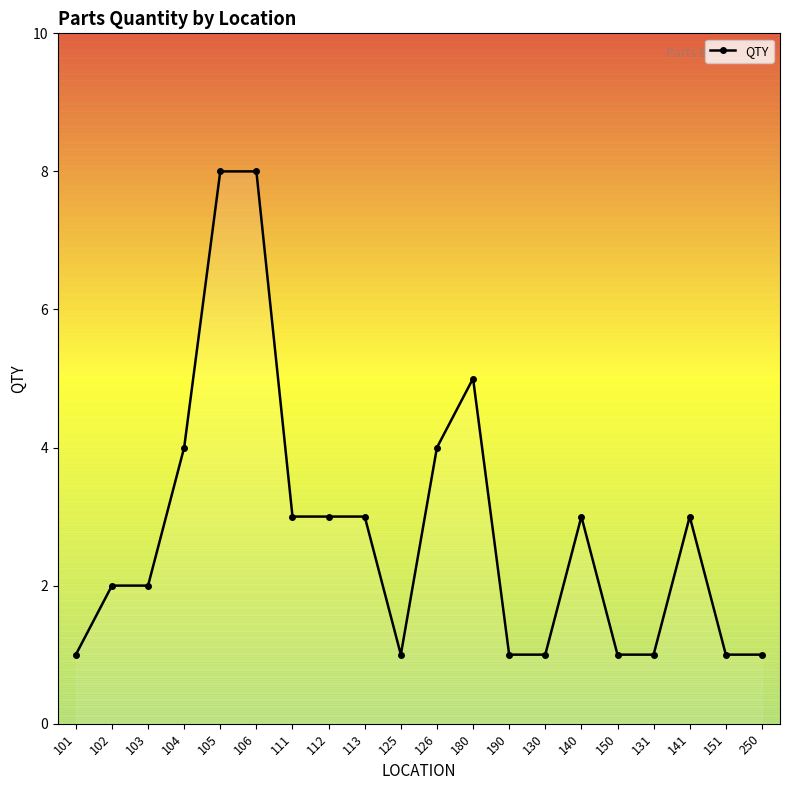

What is the average value?

3